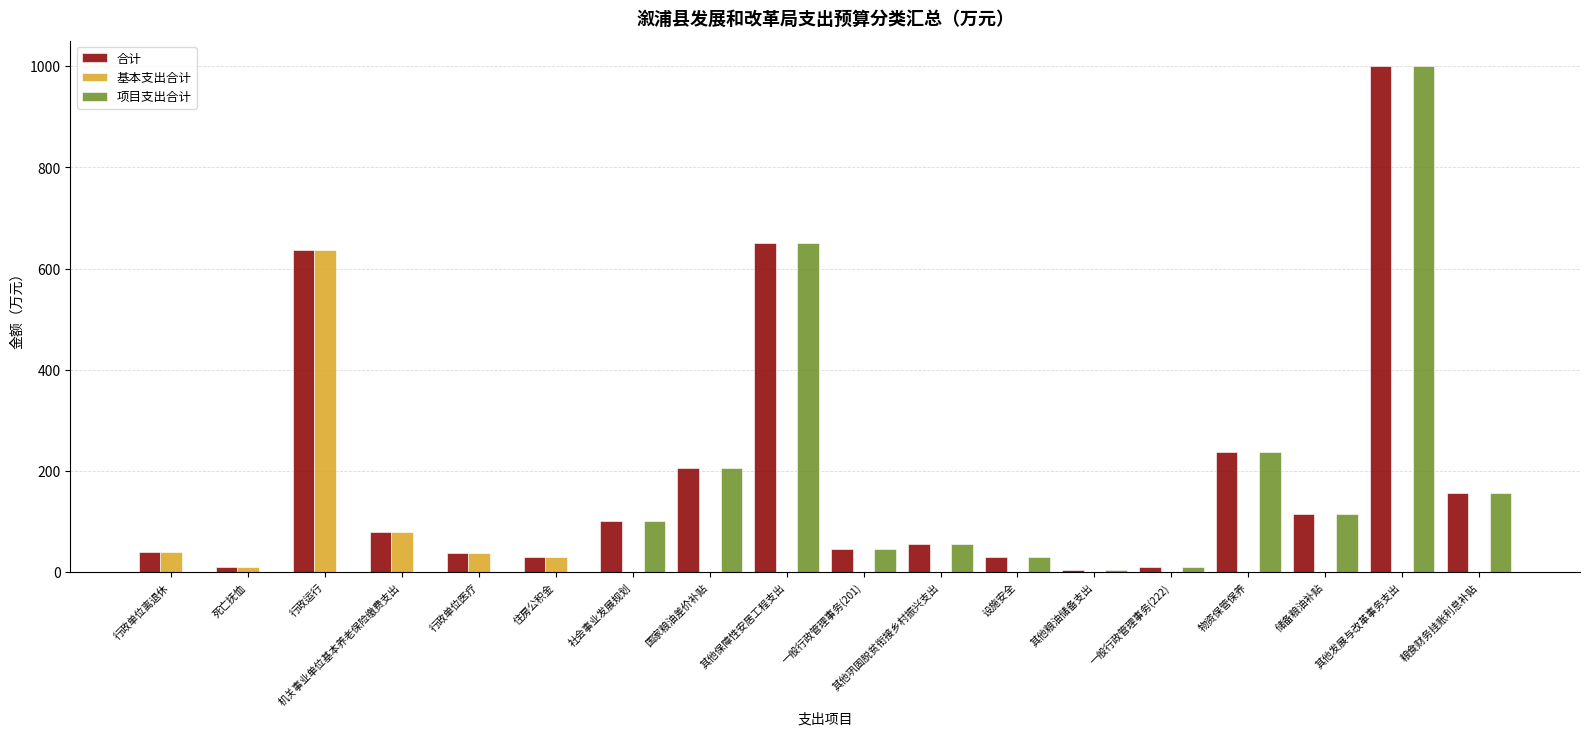

What is the spread (max minus min) of values at 一般行政管理事务(222)?

10.0